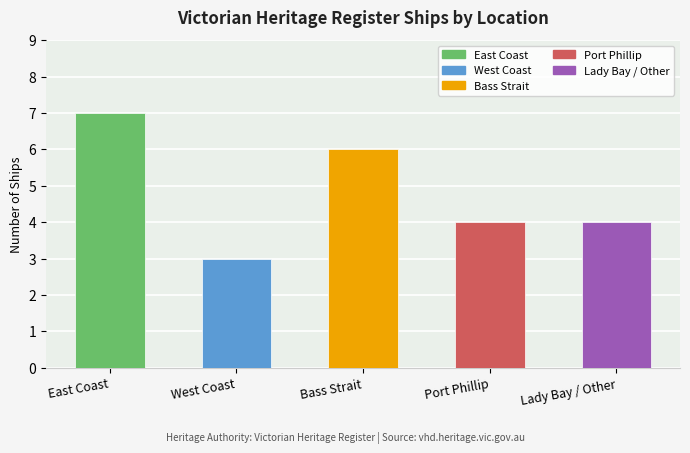

What is the difference between the maximum and minimum values?

4